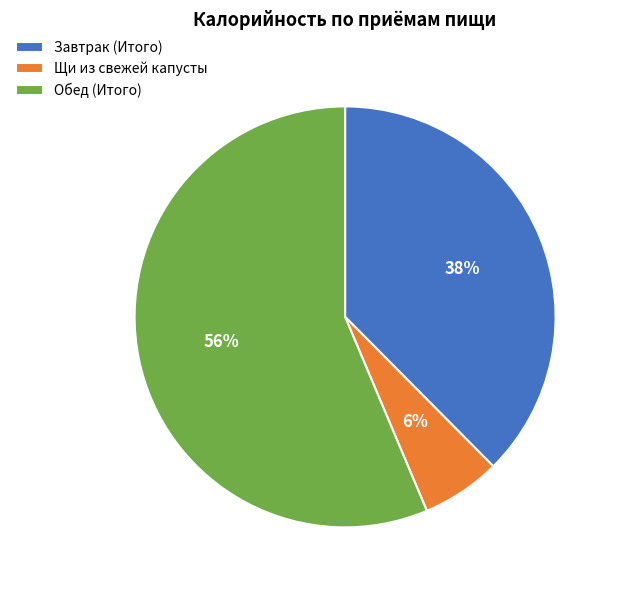

Rank the categories by value from lowest to highest.

Щи из свежей капусты, Завтрак (Итого), Обед (Итого)